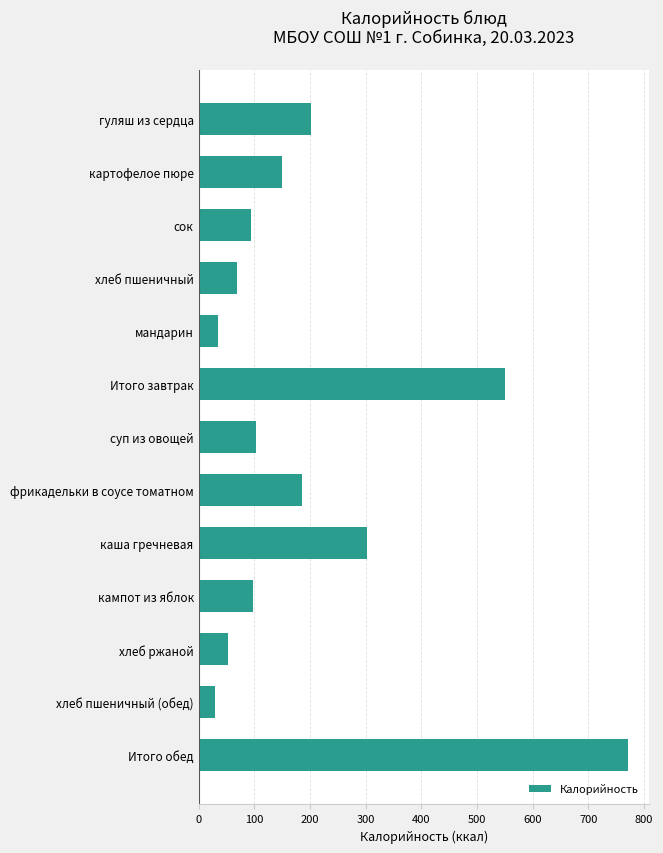

What is the minimum value shown in the chart?

29